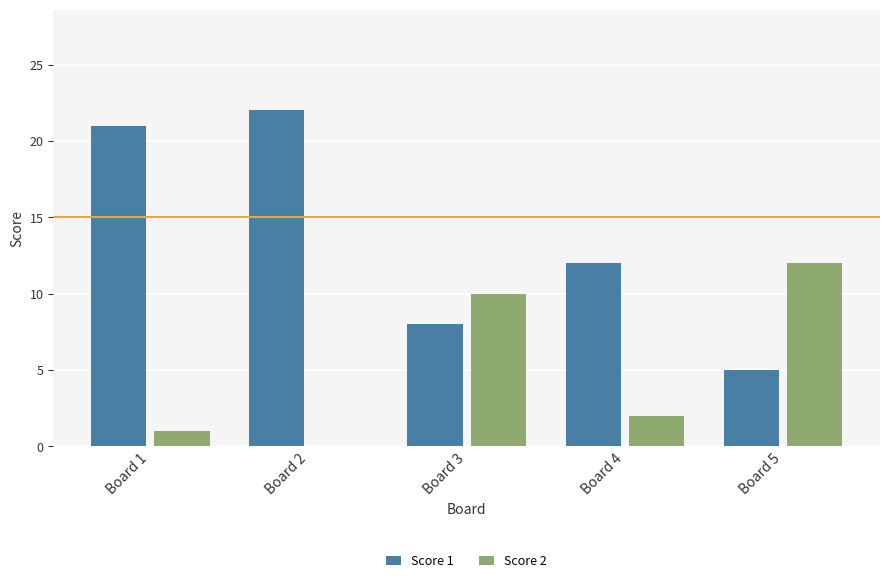

Which category has the highest value across all series?

Board 2